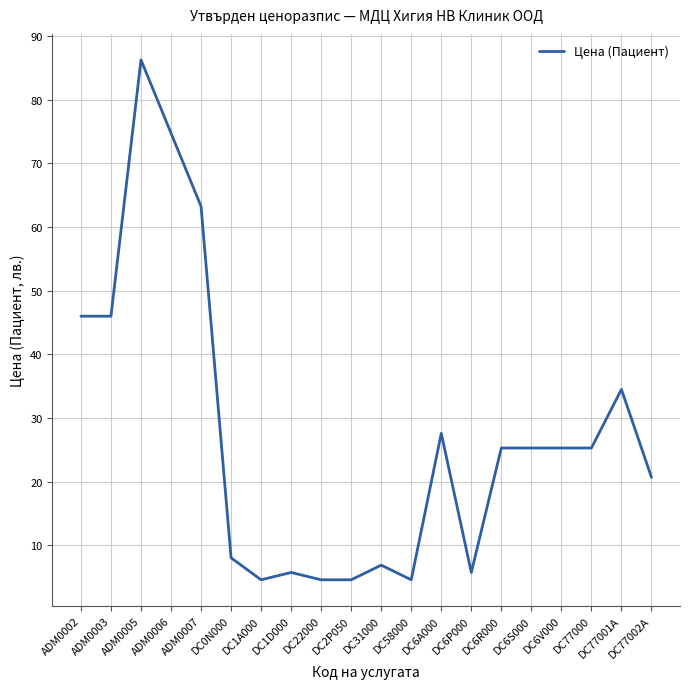

Is this an area chart (filled region under the line)?

No